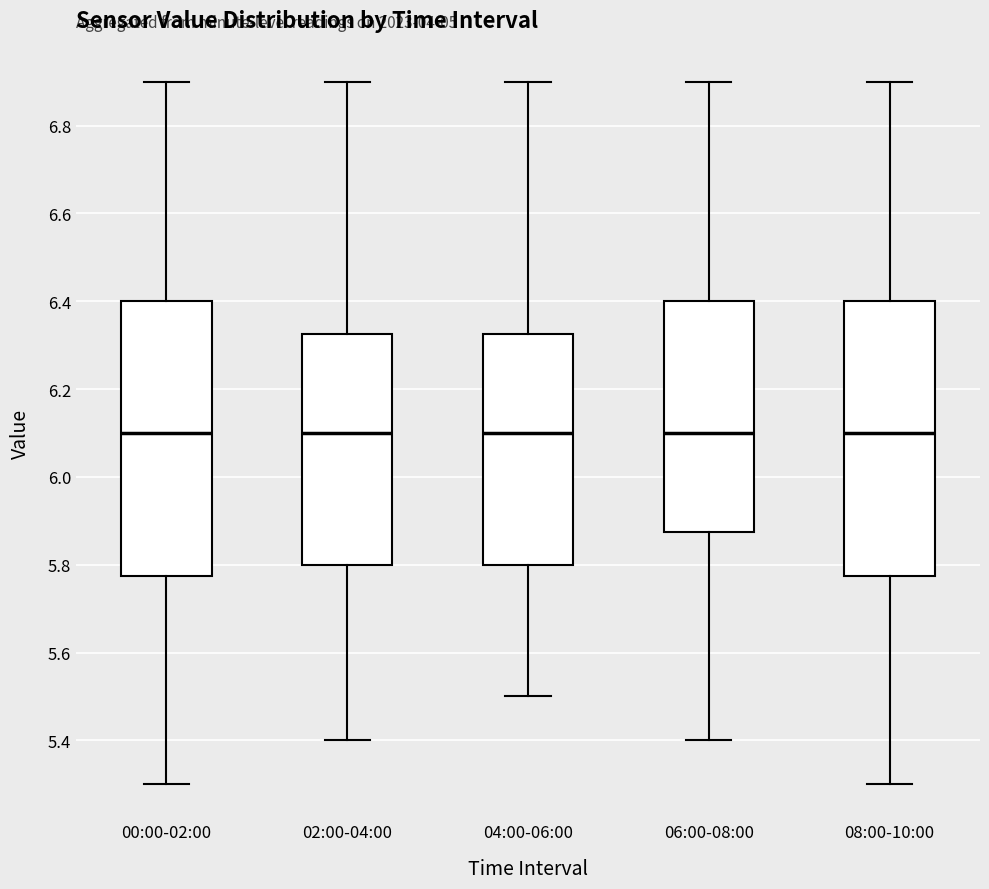

Reading left to right, transcribe this box plot: for each box, give where its median line is, the range the box spans, and where its two whiskers end, as read against the y-axis. The values are not printed on the chart, so give them approximately, as read against the axis.

00:00-02:00: median 6.10, box 5.78 to 6.40, whiskers 5.30 to 6.90
02:00-04:00: median 6.10, box 5.80 to 6.32, whiskers 5.40 to 6.90
04:00-06:00: median 6.10, box 5.80 to 6.32, whiskers 5.50 to 6.90
06:00-08:00: median 6.10, box 5.88 to 6.40, whiskers 5.40 to 6.90
08:00-10:00: median 6.10, box 5.78 to 6.40, whiskers 5.30 to 6.90